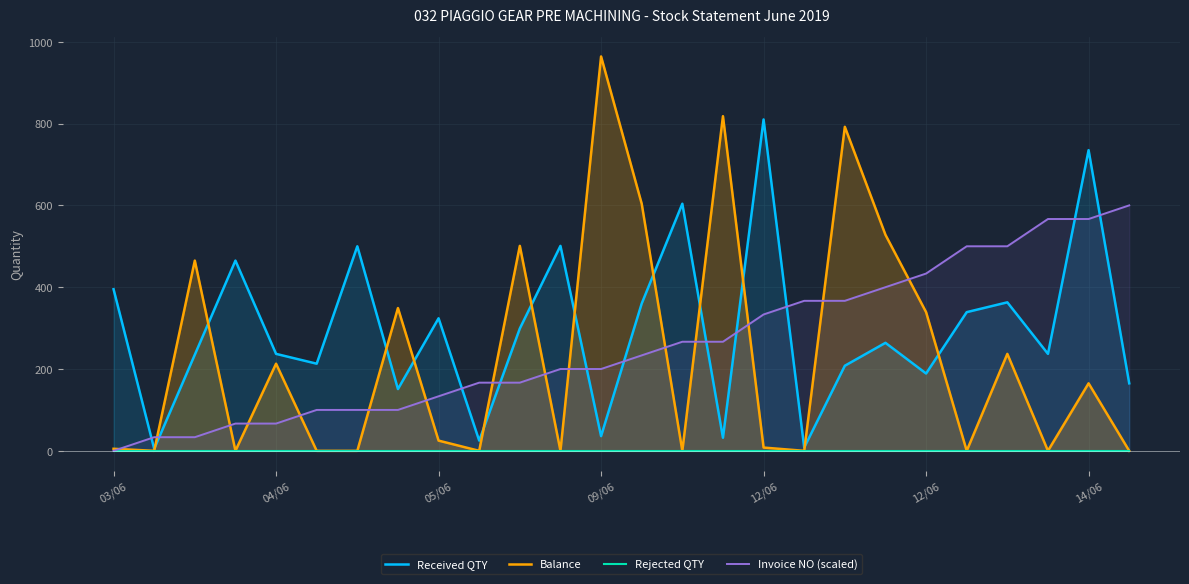

How many categories are shown in the chart?

26